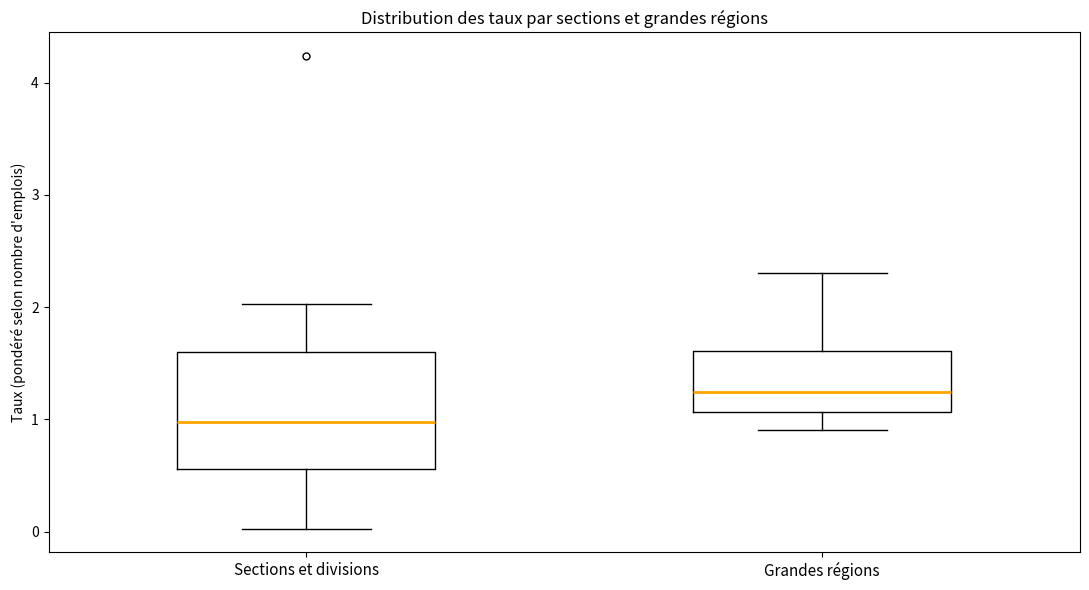

Which box has the lowest median line?

Sections et divisions